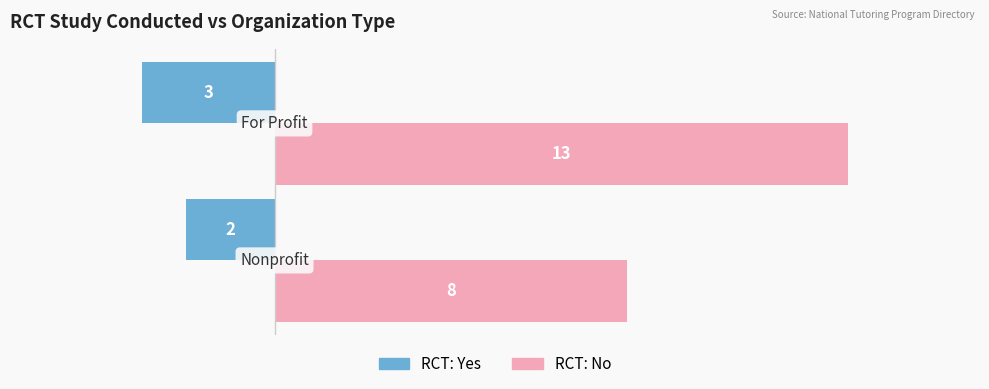

Which series has the largest total across all categories?

RCT: No